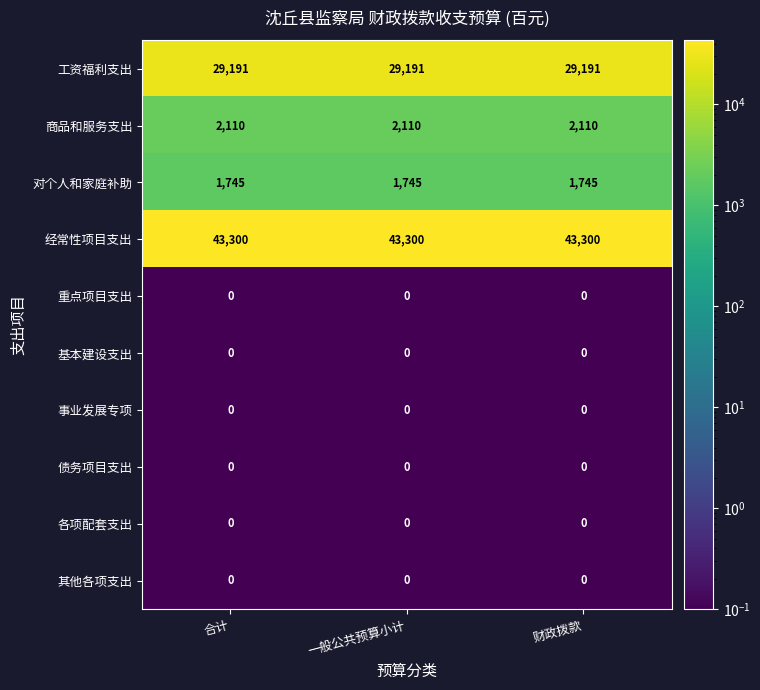

What is the spread (max minus min) of values at 一般公共预算小计?

43300